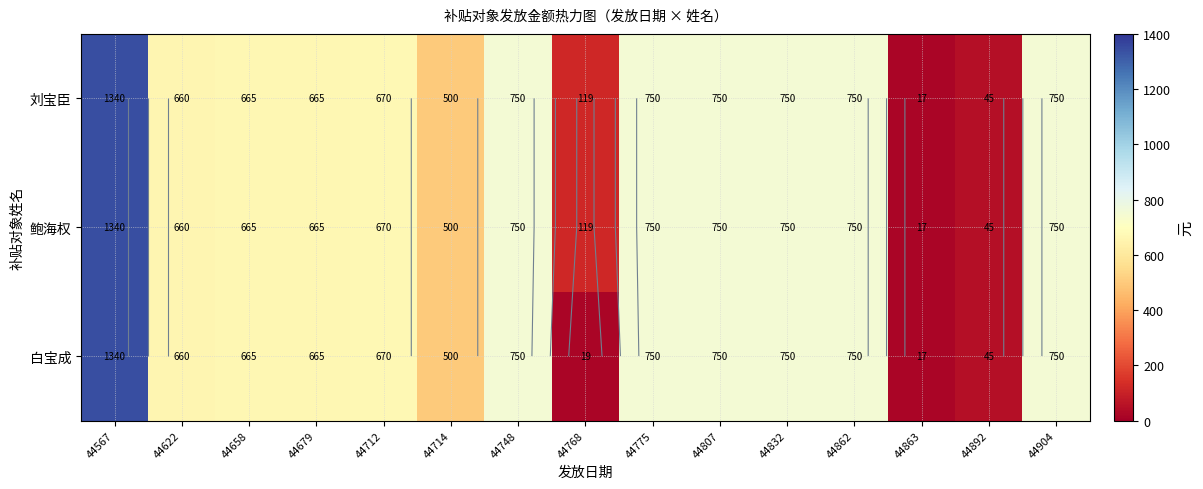

What is the difference between the 刘宝臣 values at 44832 and 44892?

705